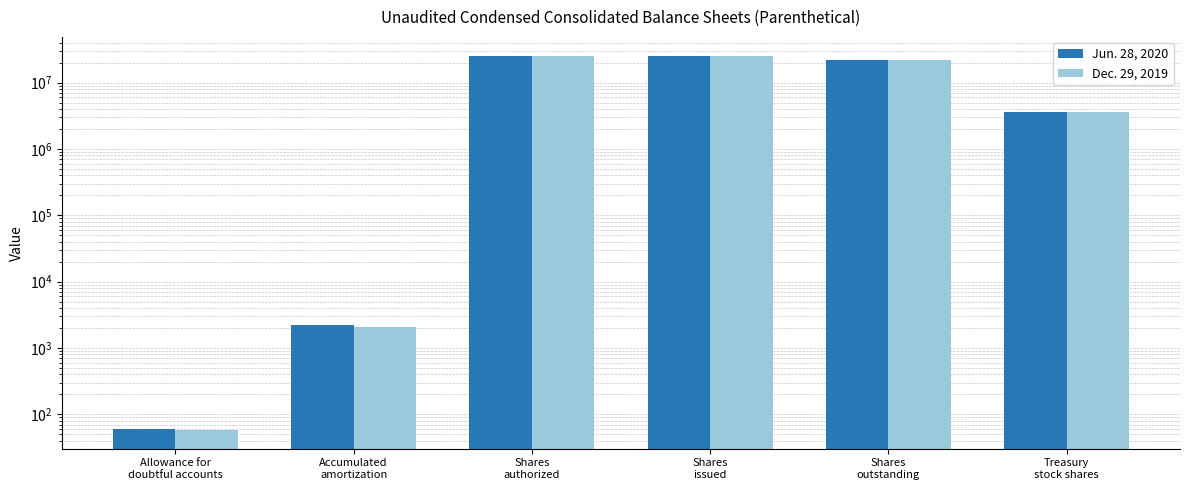

Which has a higher value, Shares
issued or Shares
authorized?

Shares
issued